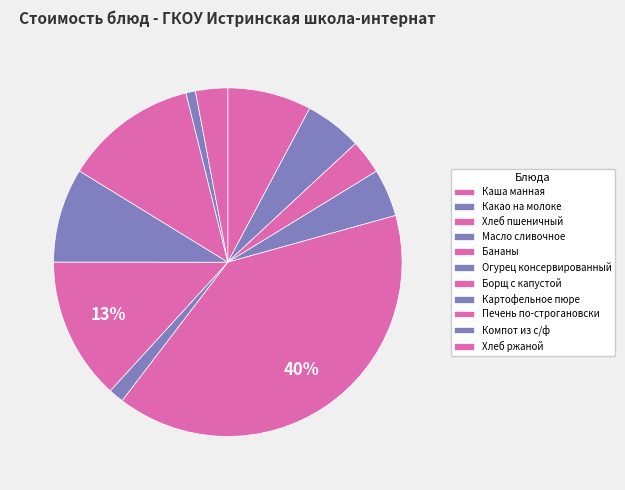

To the nearest percent, what is the difference between the Бананы and Печень по-строгановски slice percentages?

27%